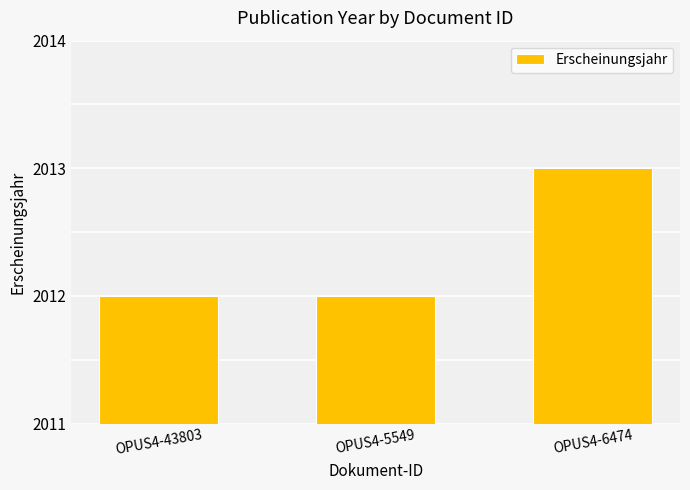

Which has a higher value, OPUS4-5549 or OPUS4-6474?

OPUS4-6474